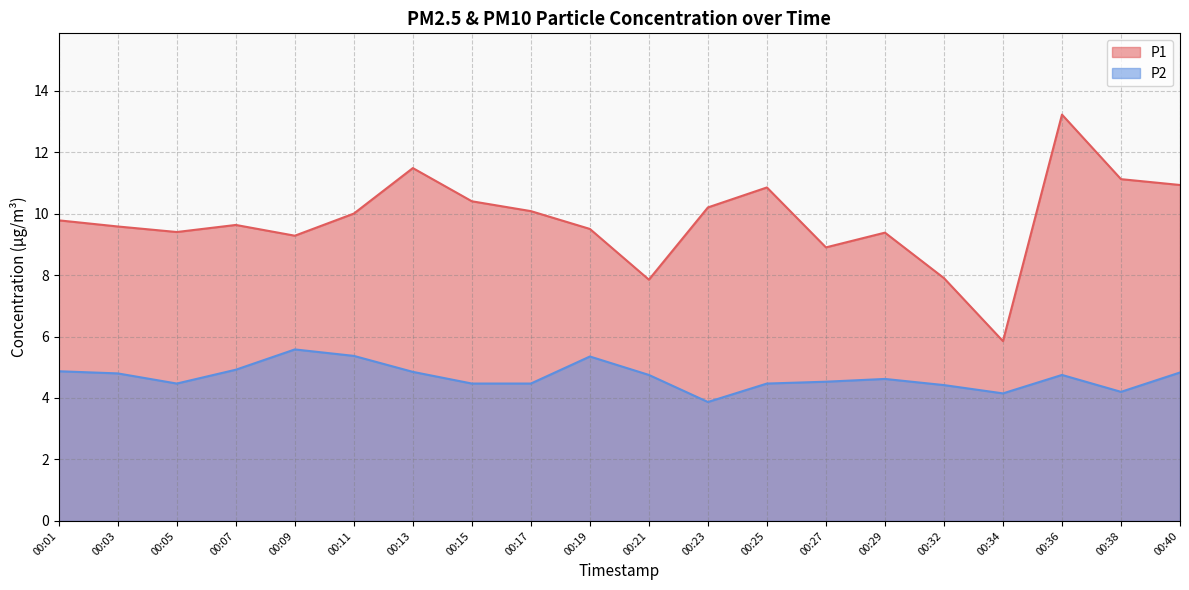

Where does the P2 series first go above 4?

00:01